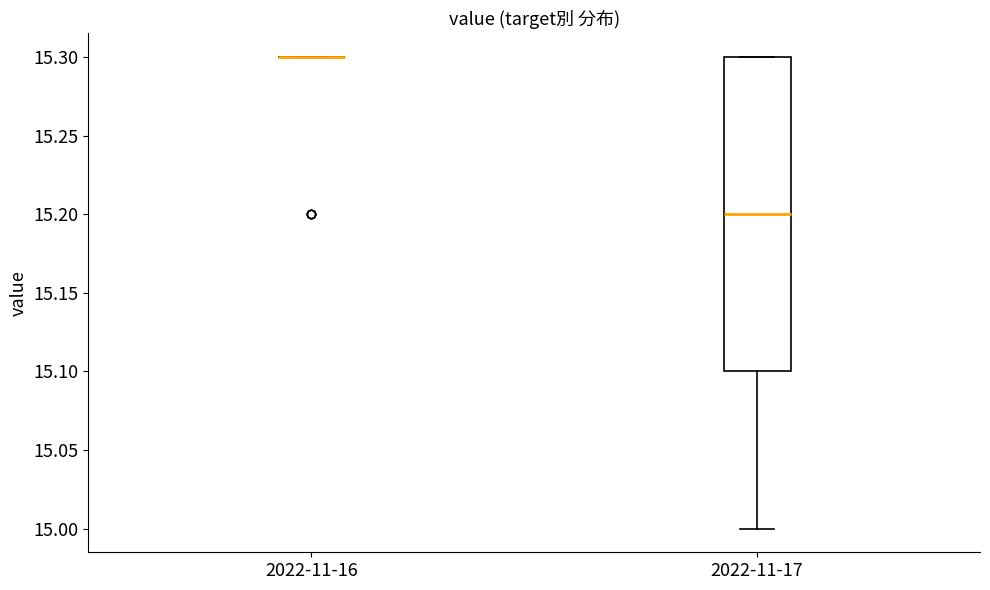

Reading left to right, transcribe this box plot: for each box, give where its median line is, the range the box spans, and where its two whiskers end, as read against the y-axis. The values are not printed on the chart, so give them approximately, as read against the axis.

2022-11-16: box collapsed to a line at 15.3, whiskers 15.3 to 15.3
2022-11-17: median 15.2, box 15.1 to 15.3, whiskers 15.0 to 15.3